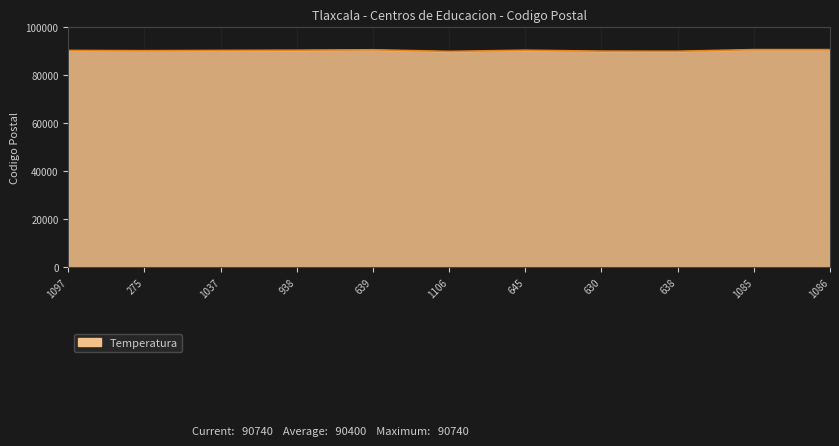

What value does the data have at 1086?

90740